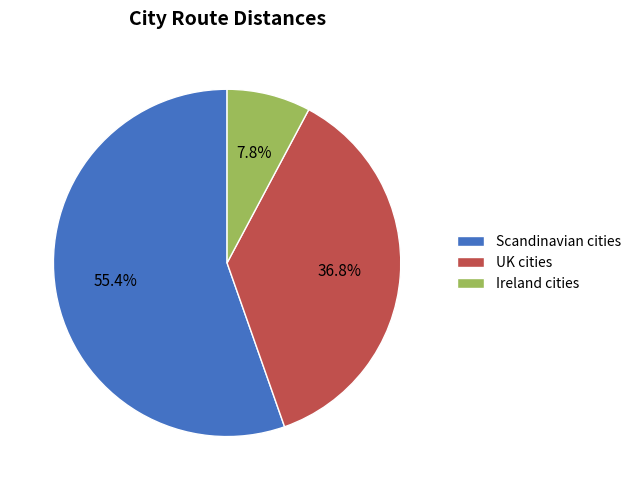

Approximately how many times larger is the value at UK cities compared to Ireland cities?

4.7